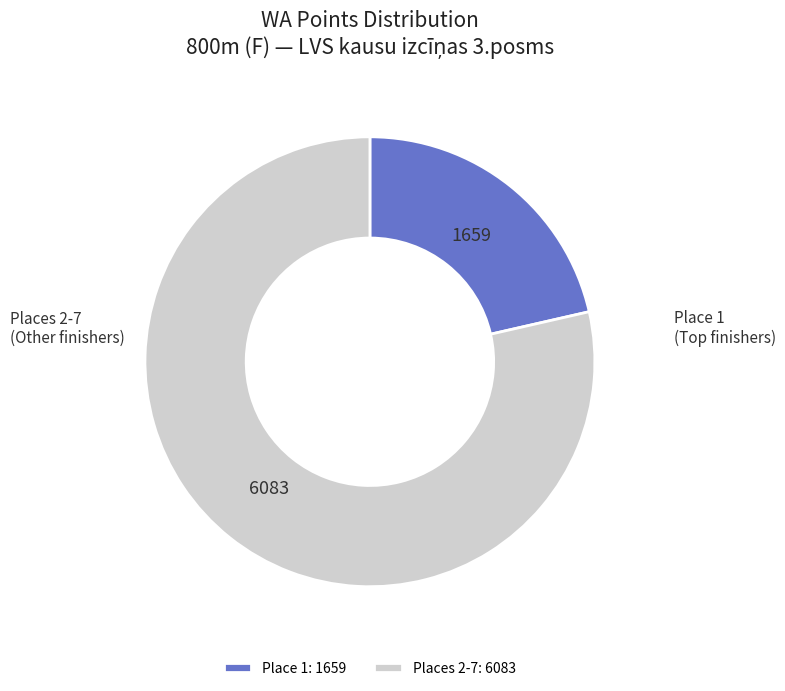

Between Places 2-7 and Place 1, which is larger?

Places 2-7